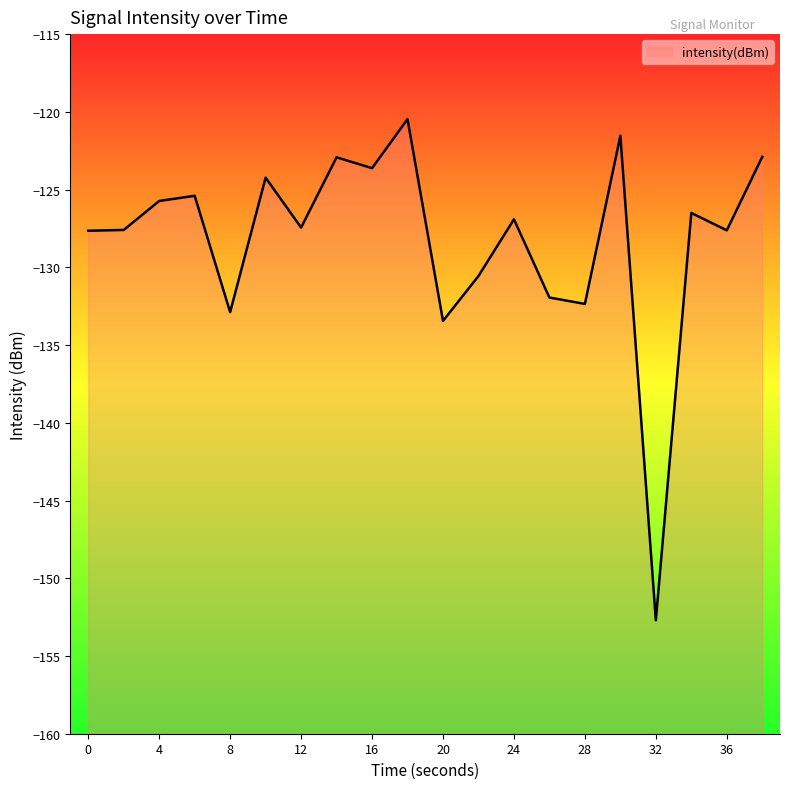

What is the value of the 1st point from the left?

-127.6